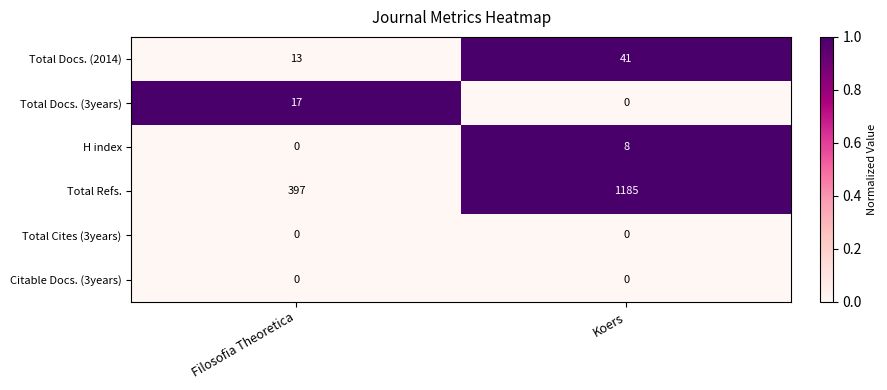

True or false: Total Refs. has a value of 1690 at Koers.

False